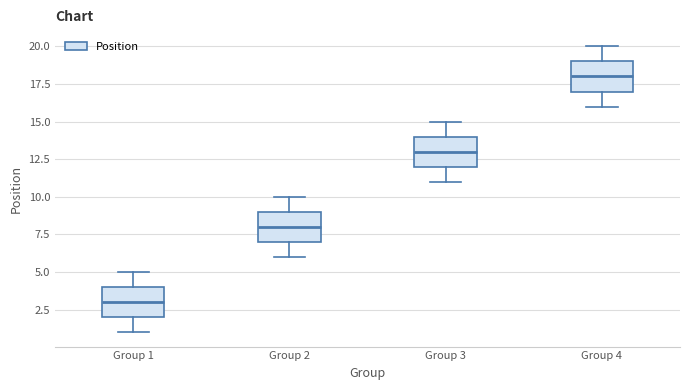

Reading left to right, read every box against the y-axis: the position of its median line, the range the box covers, and the ends of its whiskers. The values are not printed on the chart, so give them approximately, as read against the axis.

Group 1: median 3, box 2 to 4, whiskers 1 to 5
Group 2: median 8, box 7 to 9, whiskers 6 to 10
Group 3: median 13, box 12 to 14, whiskers 11 to 15
Group 4: median 18, box 17 to 19, whiskers 16 to 20